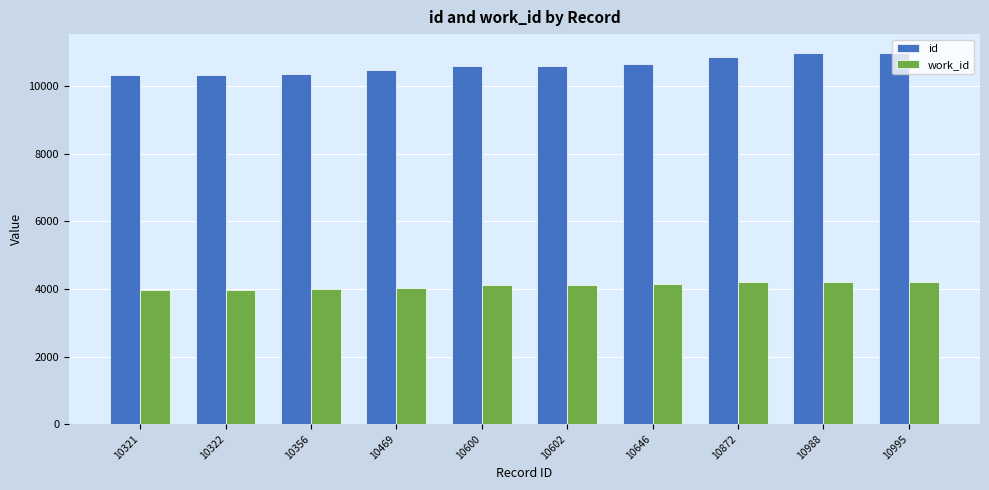

Count the number of categories in the chart.

10